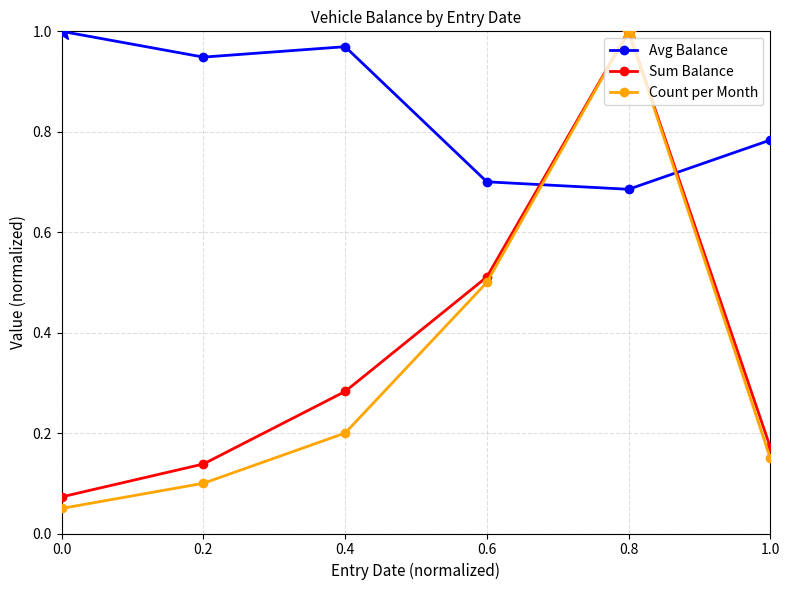

What position from the left is 0.8?

5